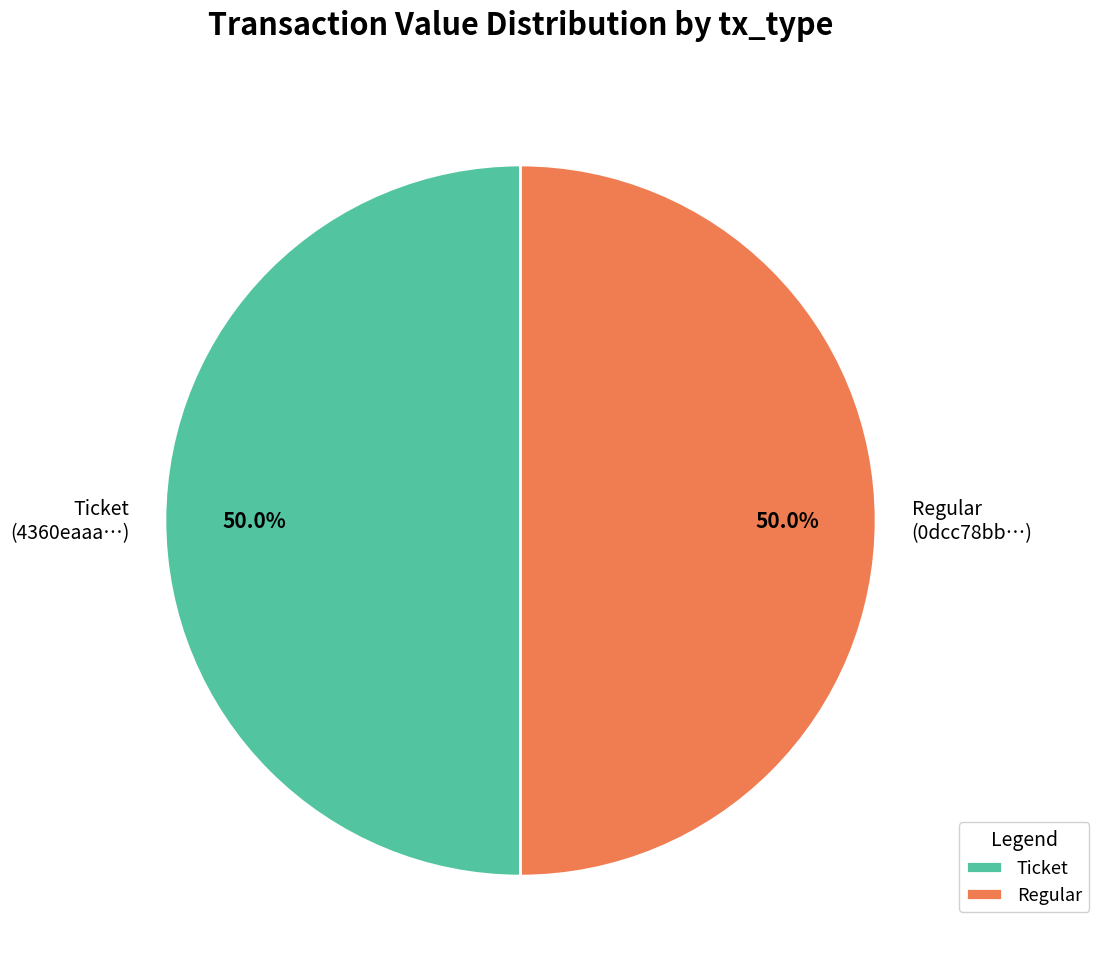

How much of the chart is everything except Regular (0dcc78bb…)?

50.0%